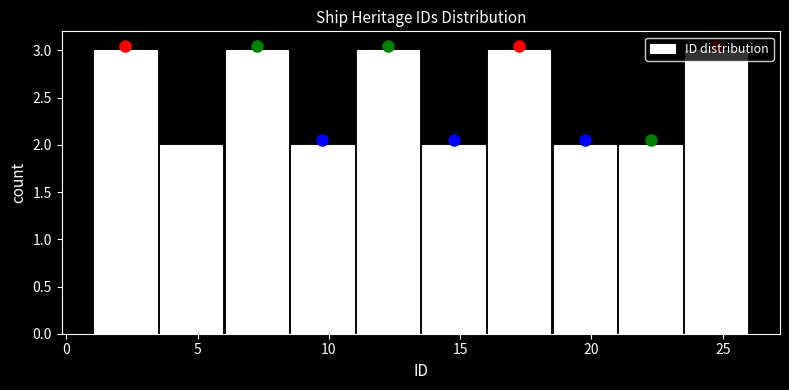

Reading left to right, transcribe this chart: for each bar, give the range it covers on the x-axis and its height. The values are not printed on the chart, so give them approximately, as read against the axis.

1.0 to 3.5: 3
3.5 to 6.0: 2
6.0 to 8.5: 3
8.5 to 11.0: 2
11.0 to 13.5: 3
13.5 to 16.0: 2
16.0 to 18.5: 3
18.5 to 21.0: 2
21.0 to 23.5: 2
23.5 to 26.0: 3